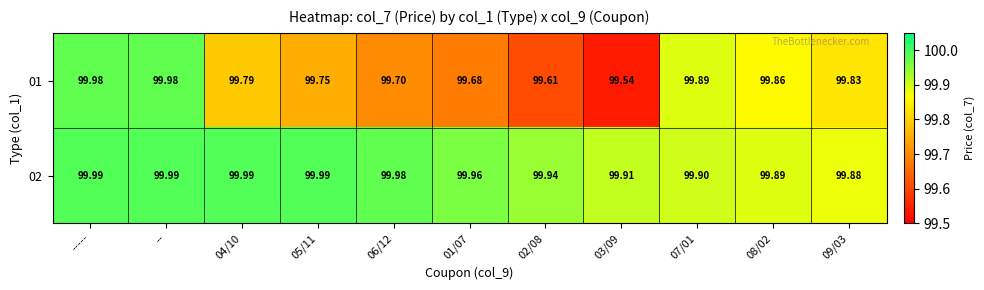

Which series changed the most between 04/10 and 01/07?

01